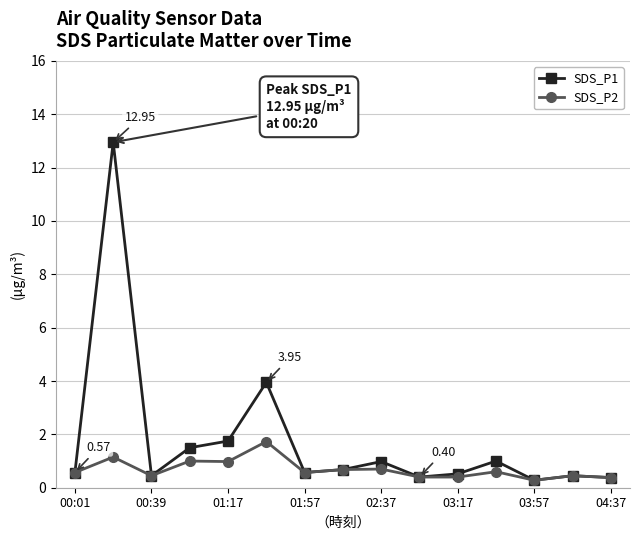

Which series has the largest range (max minus min)?

SDS_P1